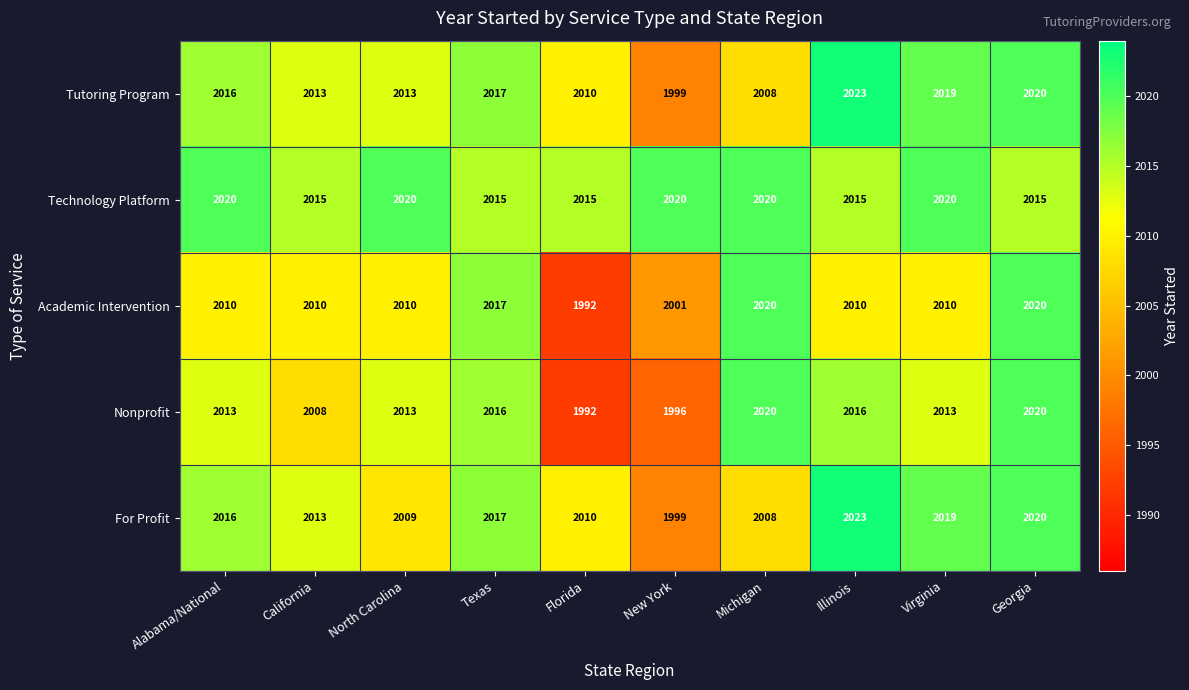

Which label corresponds to the largest value in the chart?

Illinois